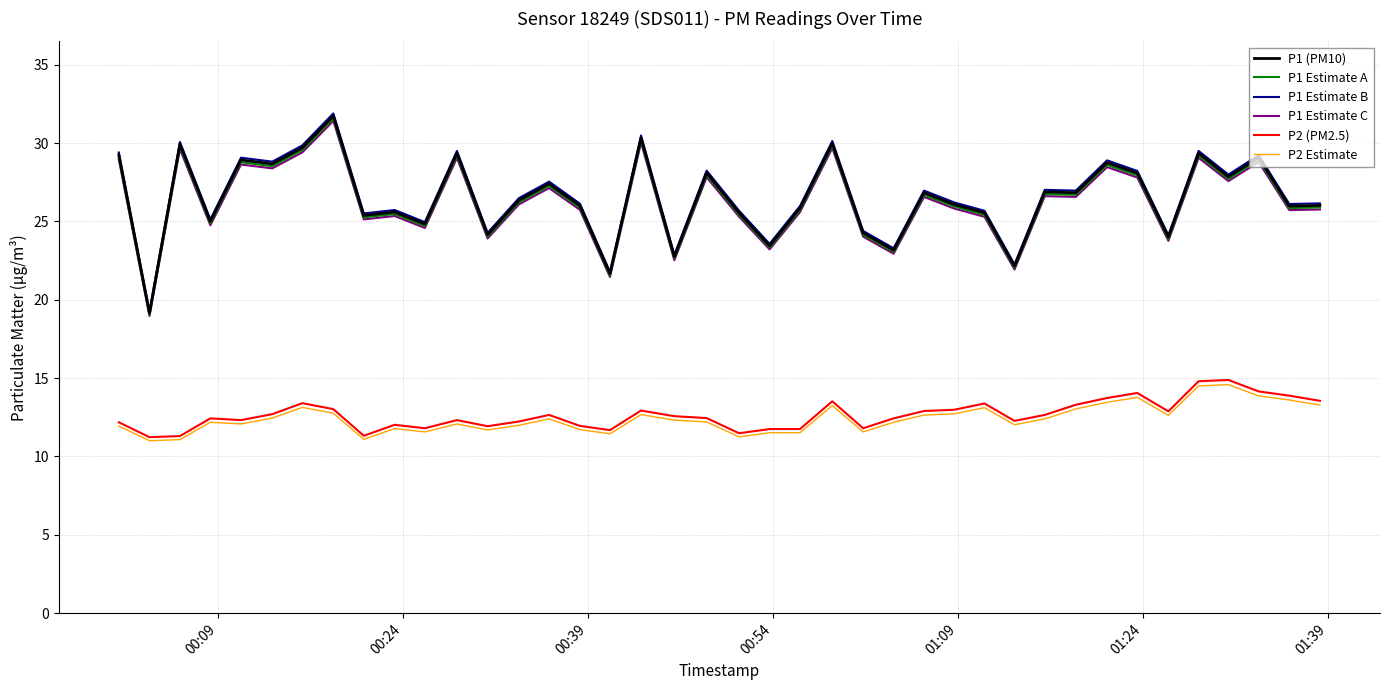

At how many categories does at least one series exceed 31?

1